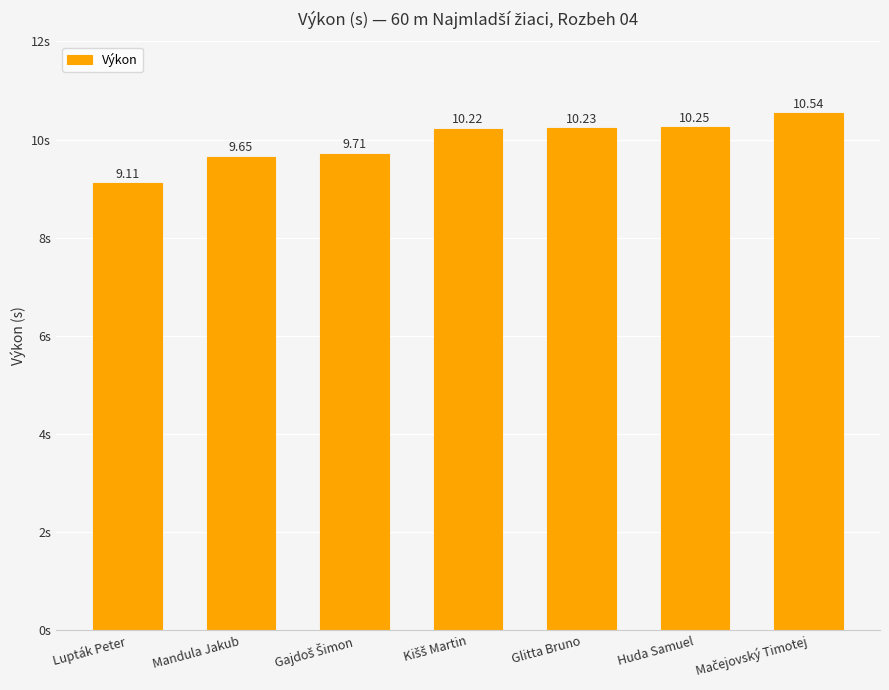

What is the sum of all values?

69.7